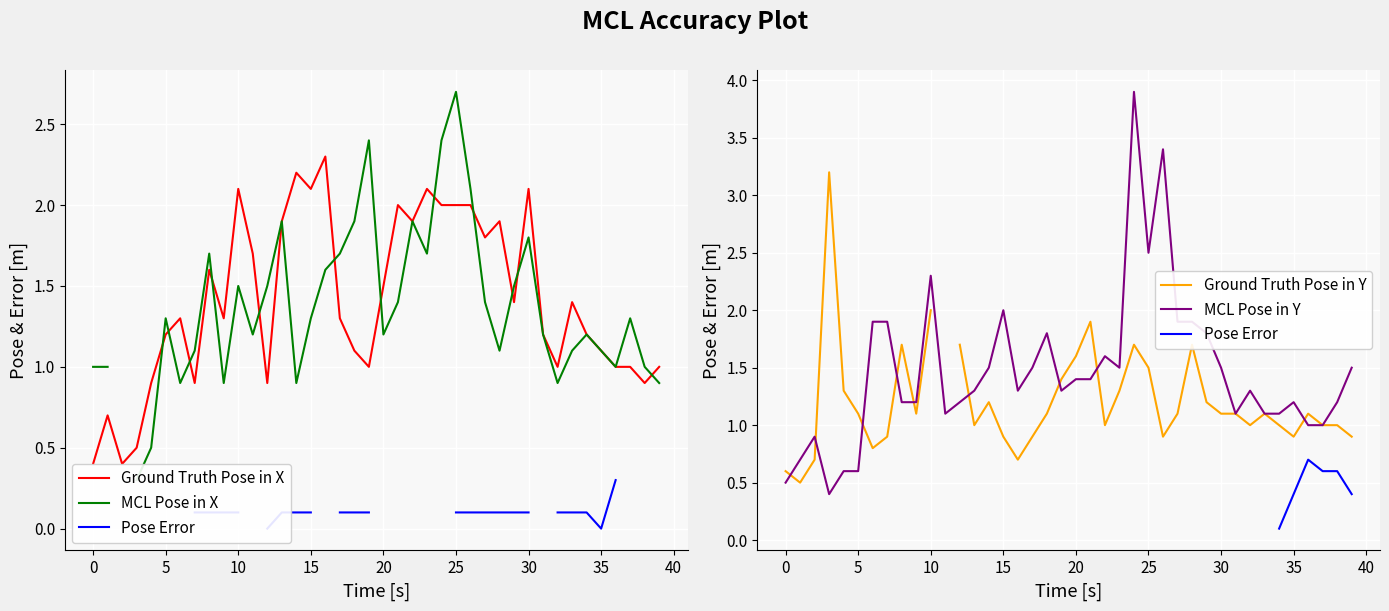

How many interior local valleys does the Ground Truth Pose in Y series have?

9